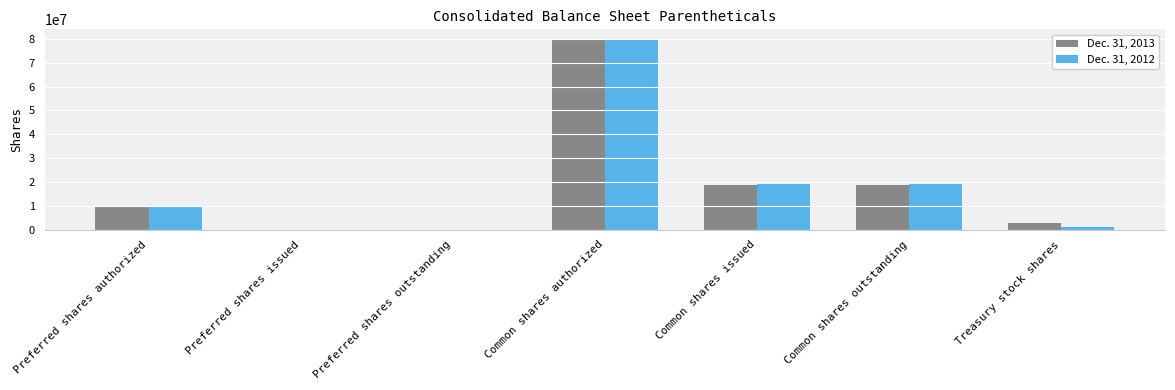

What is the average value of the Dec. 31, 2012 series?

18480362